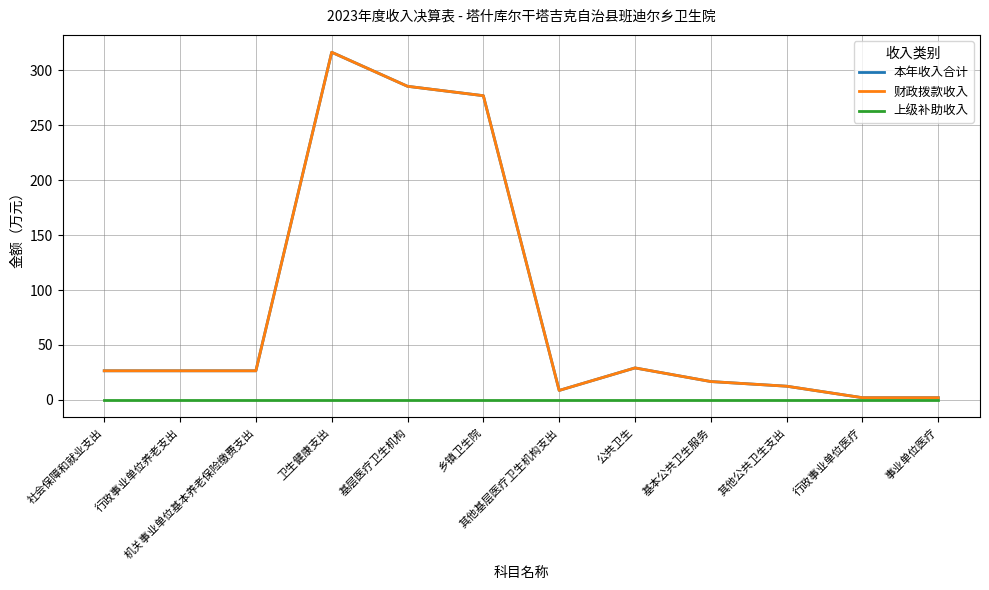

Reading left to right, transcribe all the data shown in this chart.

本年收入合计: 26.4	26.4	26.4	316.6	285.6	277.0	8.6	29.1	16.6	12.4	1.9	1.9
财政拨款收入: 26.4	26.4	26.4	316.6	285.6	277.0	8.6	29.1	16.6	12.4	1.9	1.9
上级补助收入: 0.0	0.0	0.0	0.0	0.0	0.0	0.0	0.0	0.0	0.0	0.0	0.0